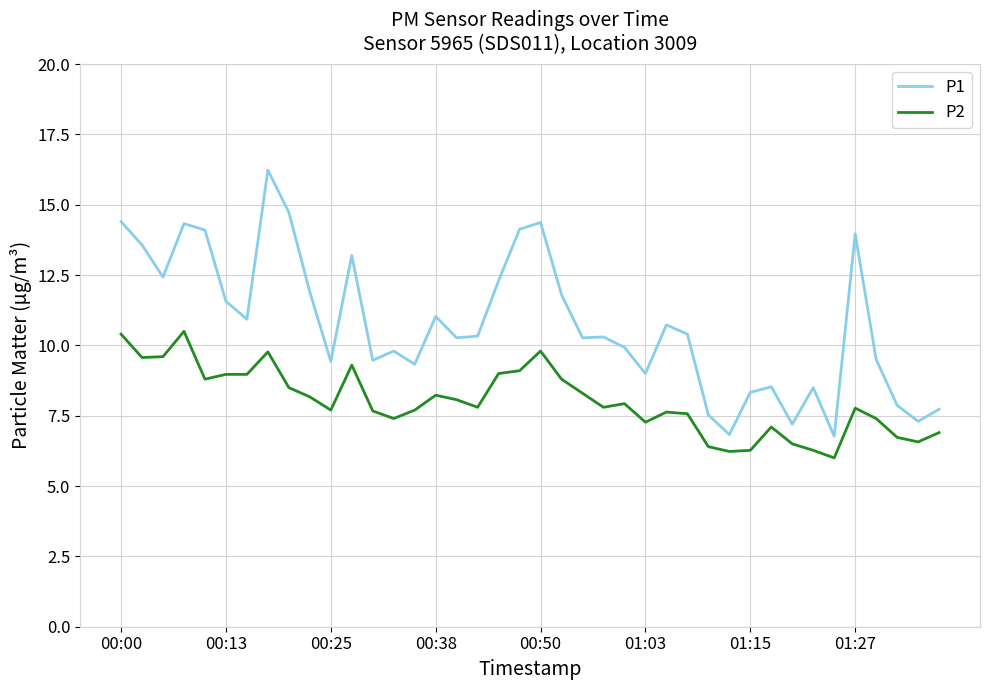

Which series has the largest total across all categories?

P1